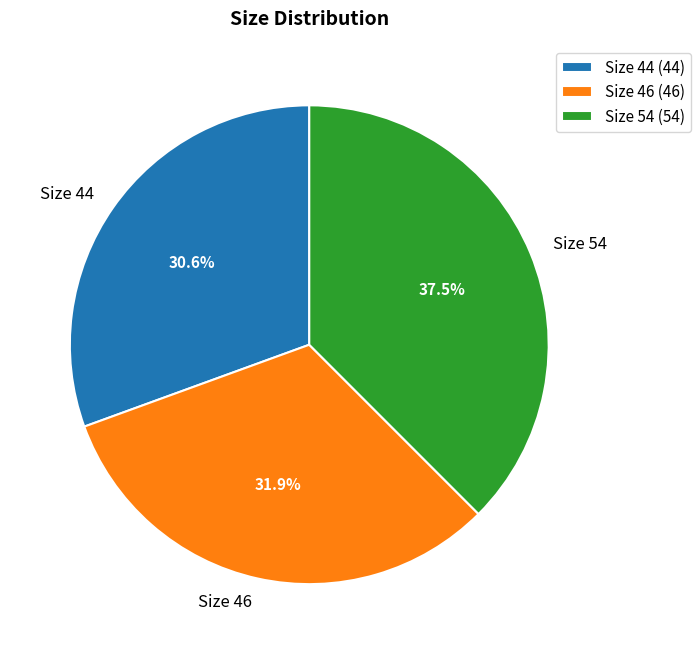

Is it true that Size 46 is 19% of the pie?

False